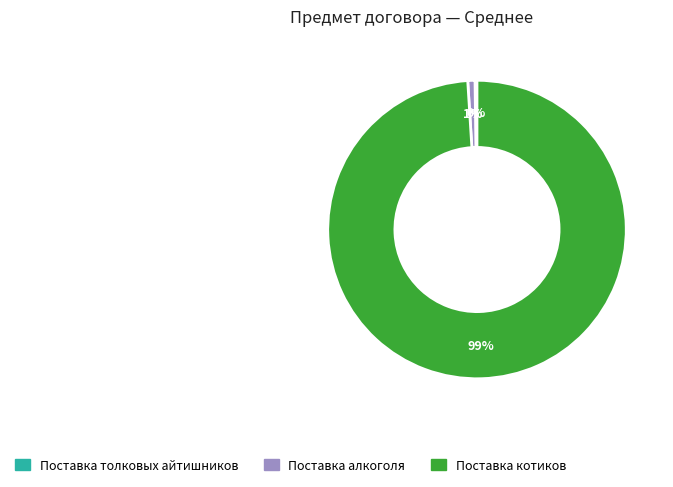

Is there a majority slice in this chart?

Yes